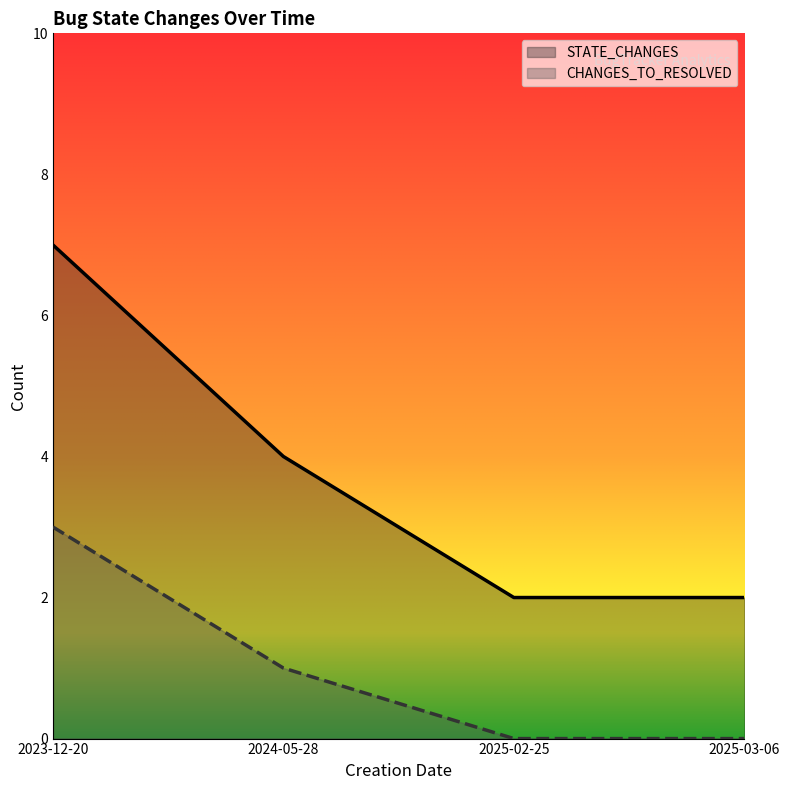

What is the difference between the second highest and second lowest values in the STATE_CHANGES series?

2